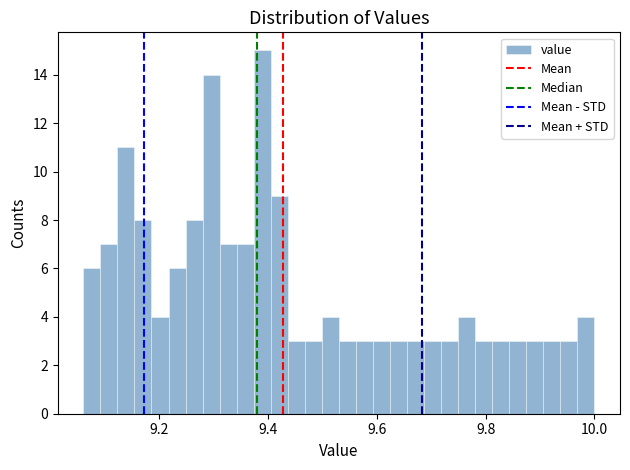

Around what value on the x-axis is the tallest bar? Give the approximate position of its centre, as read against the axis.

9.38